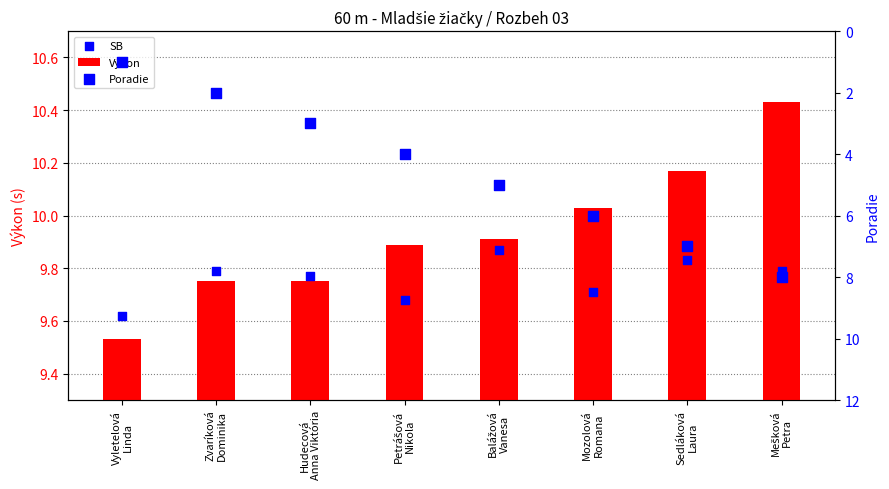

What is the total value across all series at Balážová
Vanesa?

24.8